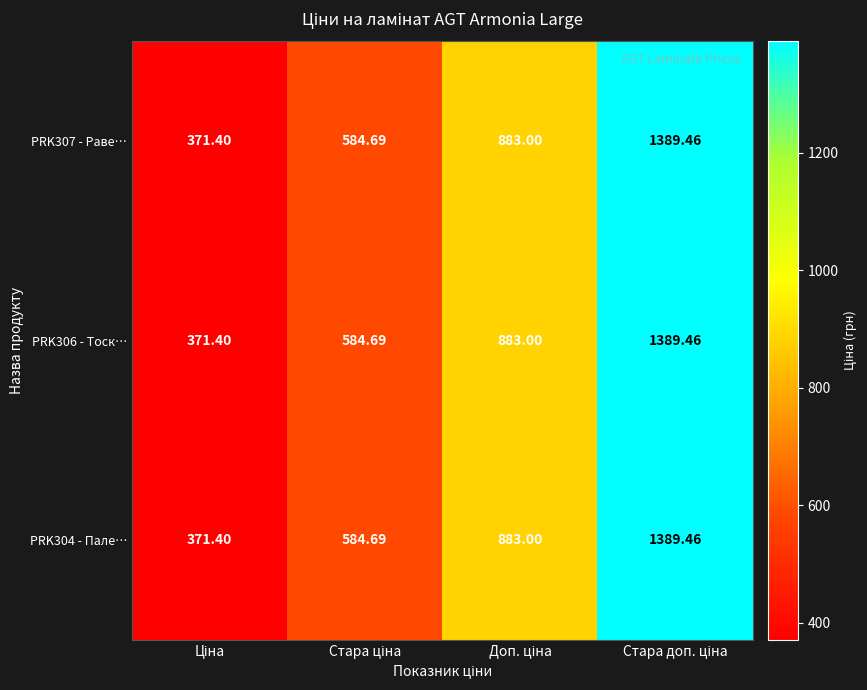

Which series changed the most between Стара ціна and Доп. ціна?

PRK307 - Раве…